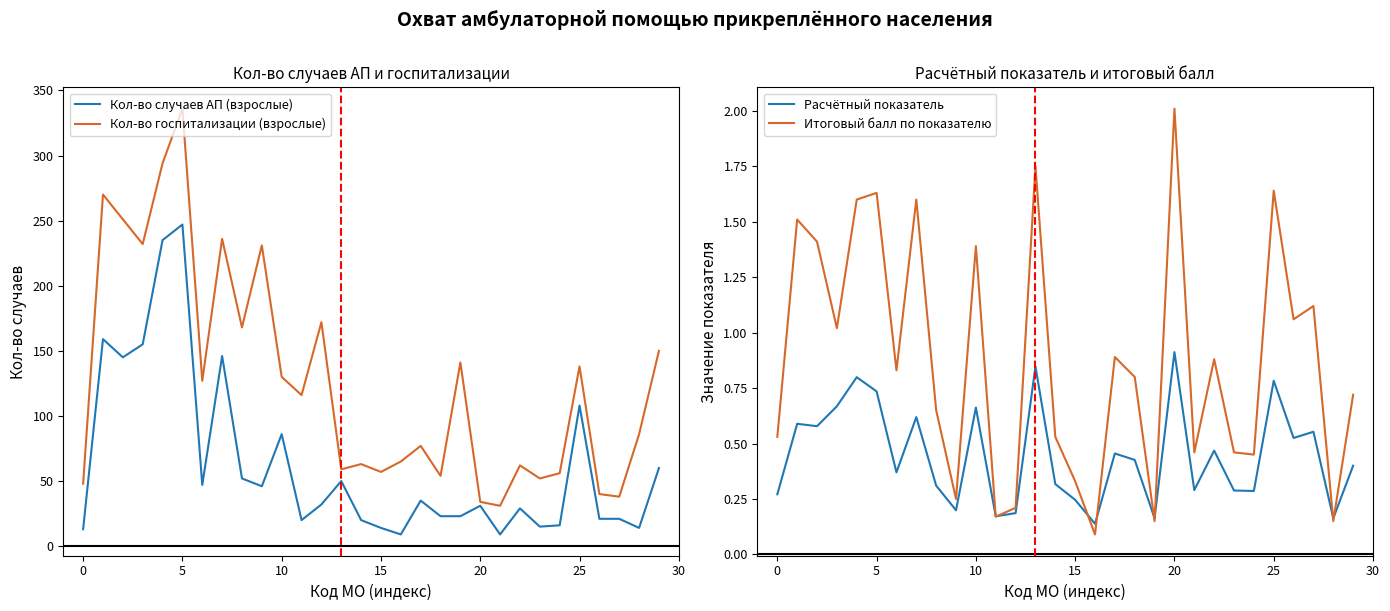

The Кол-во госпитализации (взрослые) series shows 55.8 at 10. True or false?

False